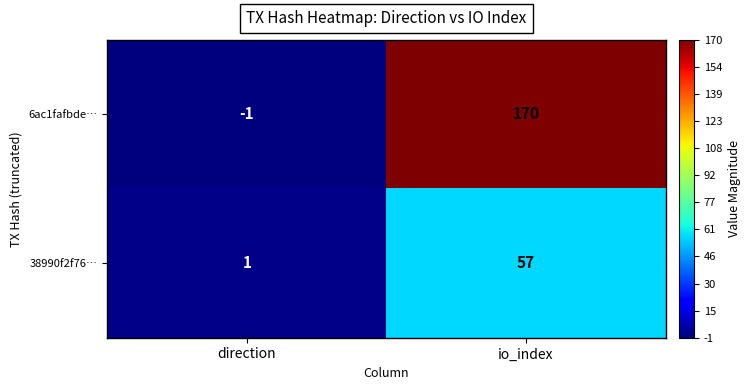

At which category is the sum across all series the highest?

io_index